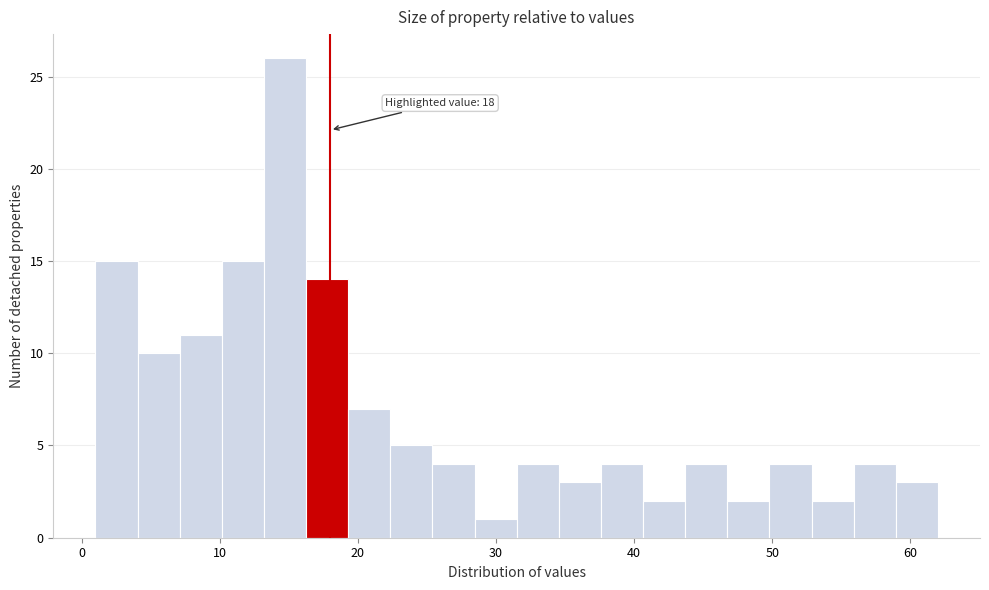

Around what value on the x-axis is the tallest bar? Give the approximate position of its centre, as read against the axis.

15